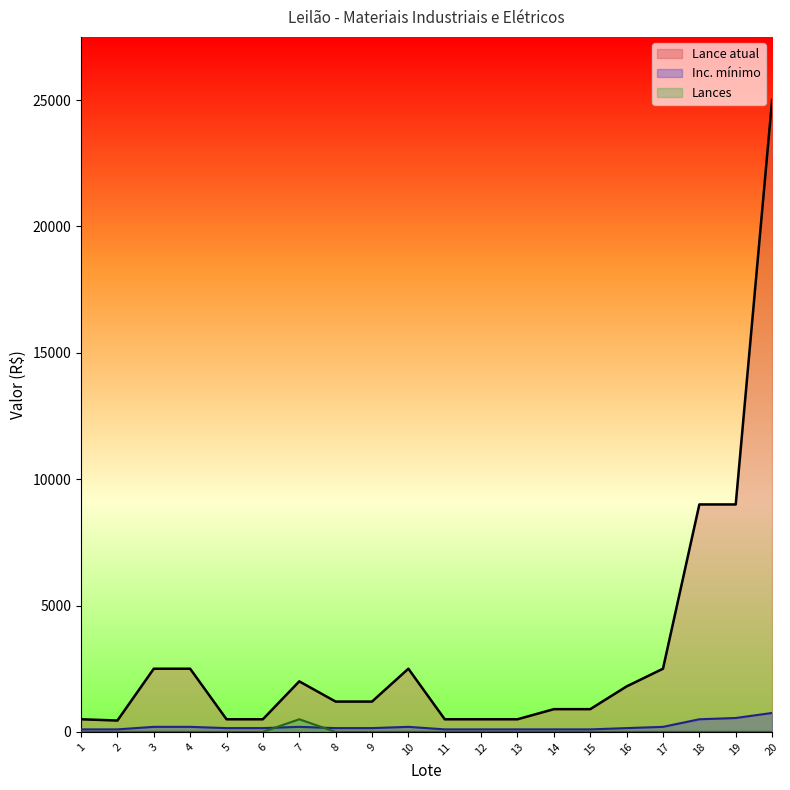

What is the total value across all series at 14?

1000